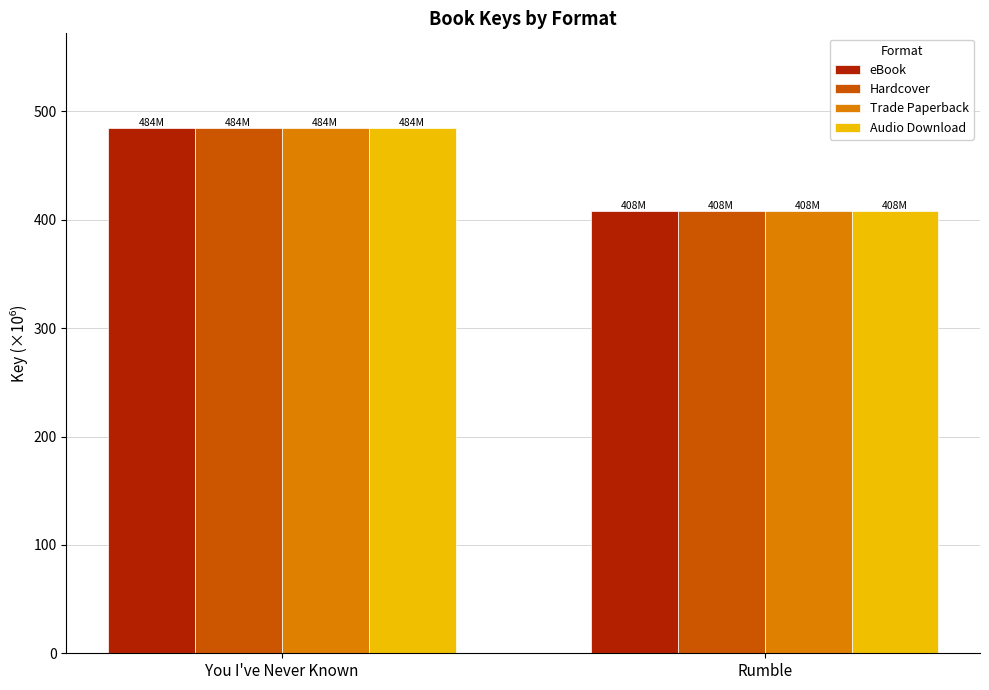

At which category is the sum across all series the highest?

You I've Never Known